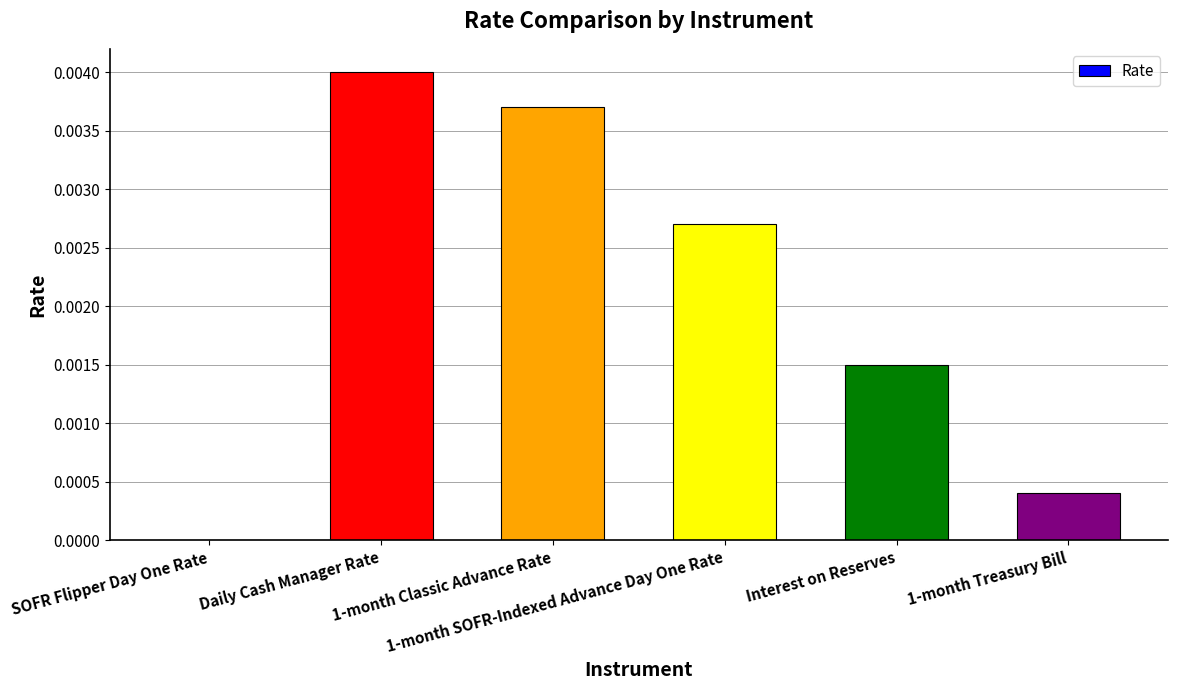

How many values are between 0 and 1?

6